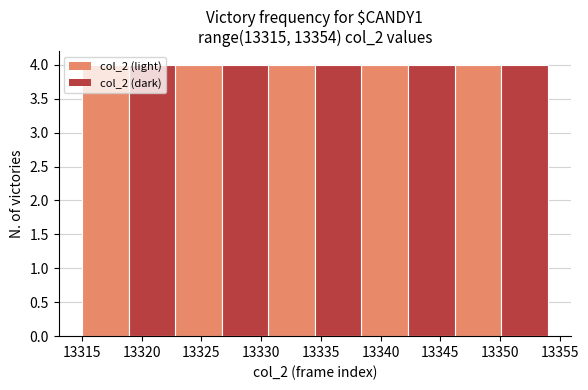

What is the height of the bar covering 13326.7 to 13330.6 on the x-axis? Neither the bar edges nor the heights are printed on the chart, so give them approximately, as read against the axes.

4